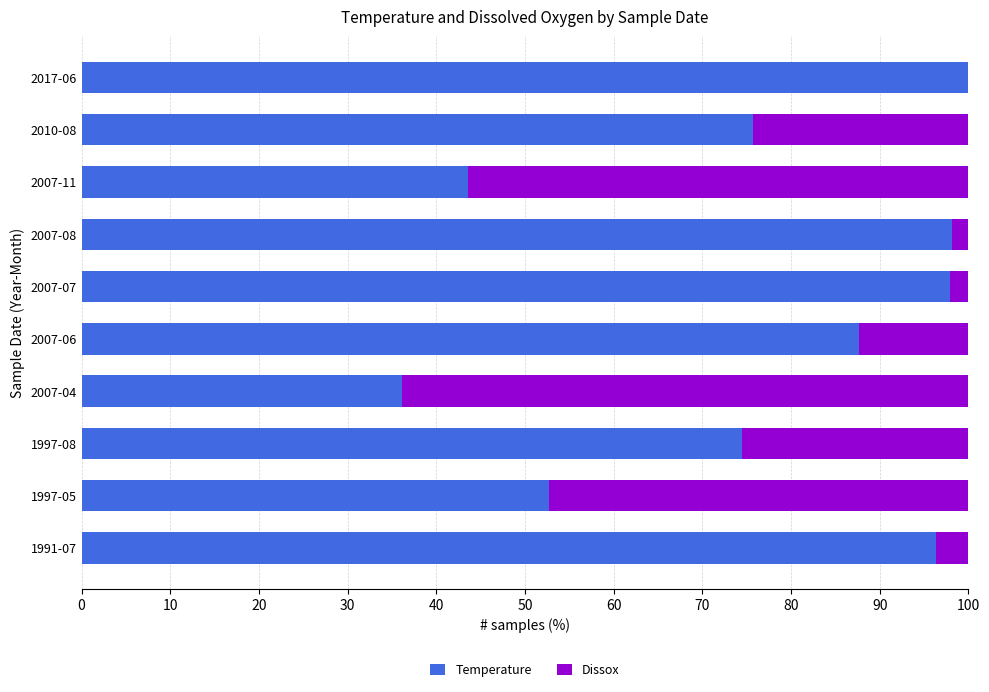

What is the highest value of the Temperature series?

100.0